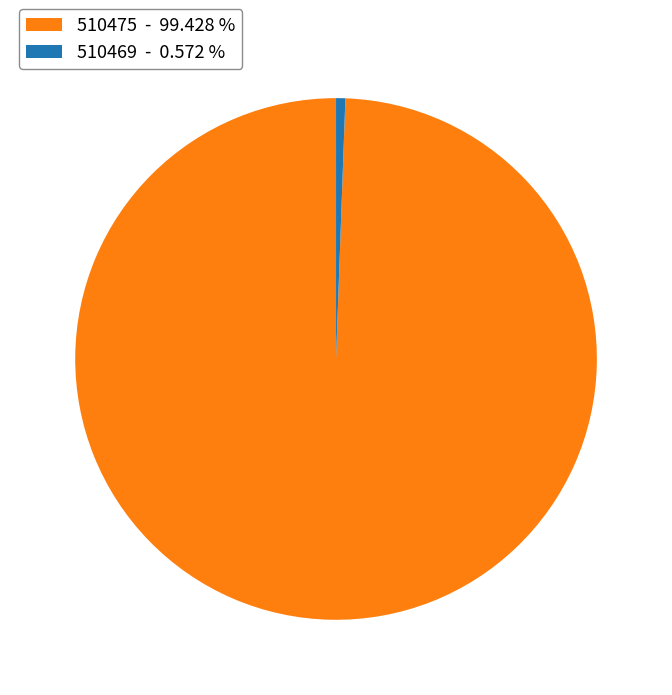

Between 510475 - 99.428 % and 510469 - 0.572 %, which is larger?

510475 - 99.428 %